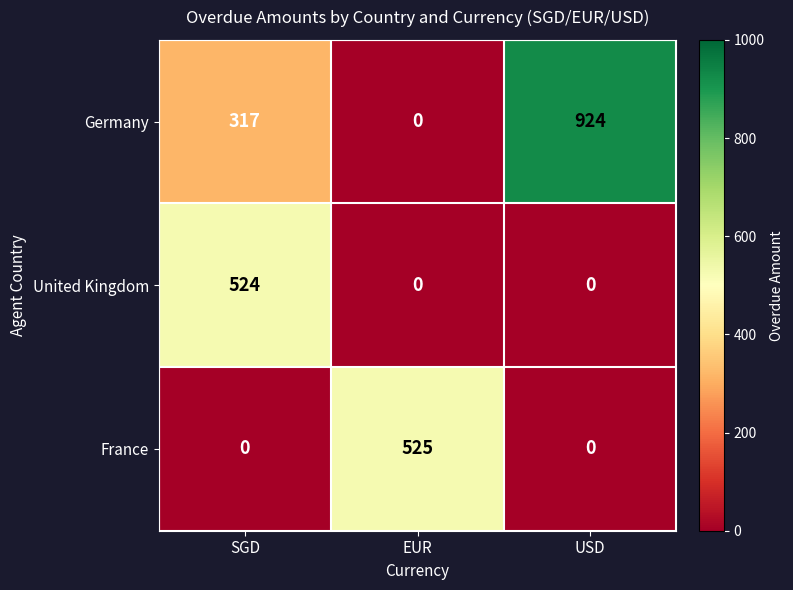

What is the total value across all series at SGD?

841